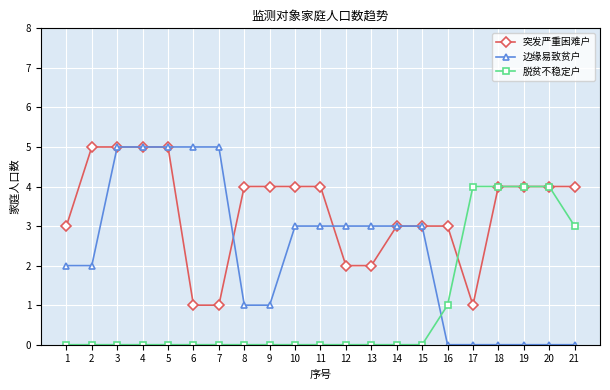

What is the difference between the highest and lowest values at 9?

4